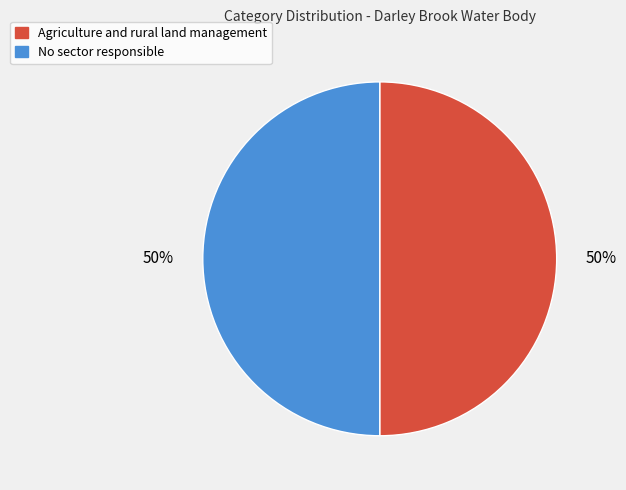

Count the number of slices in the pie.

2